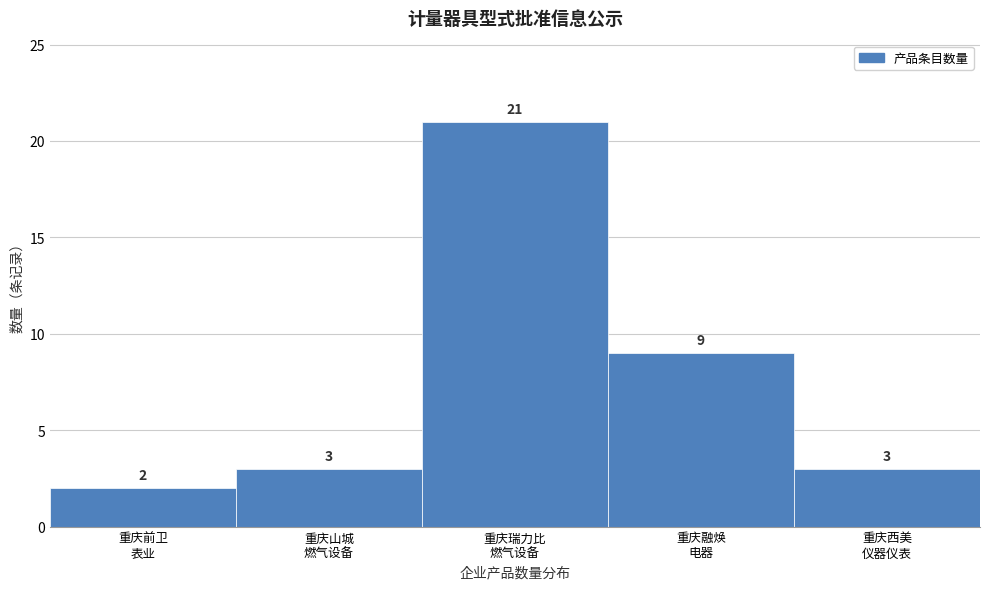

Reading left to right, transcribe all the data shown in this chart.

2	3	21	9	3